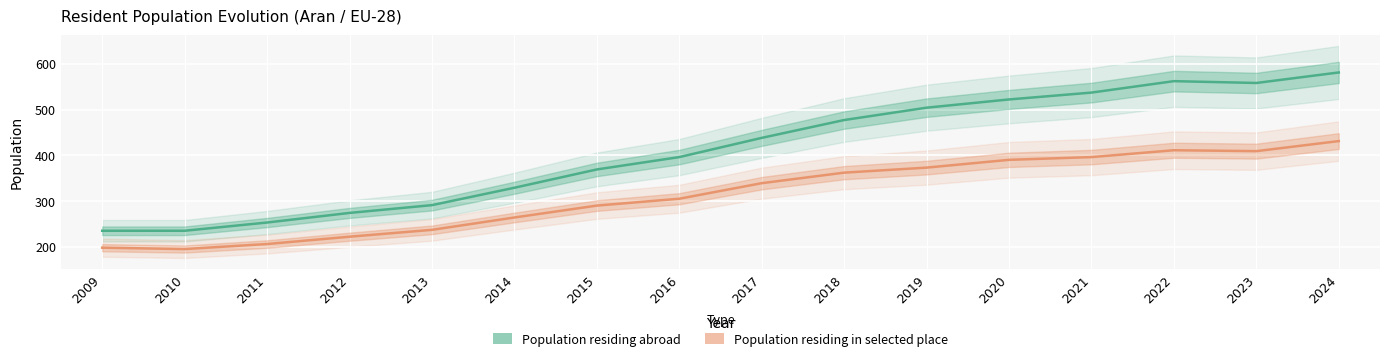

Reading left to right, list all the values displayed in this chart.

Population residing abroad: 235	235	253	274	291	329	369	396	438	477	504	522	537	562	558	581
Population residing in selected place: 198	195	206	222	237	264	290	305	339	362	373	390	396	411	409	431